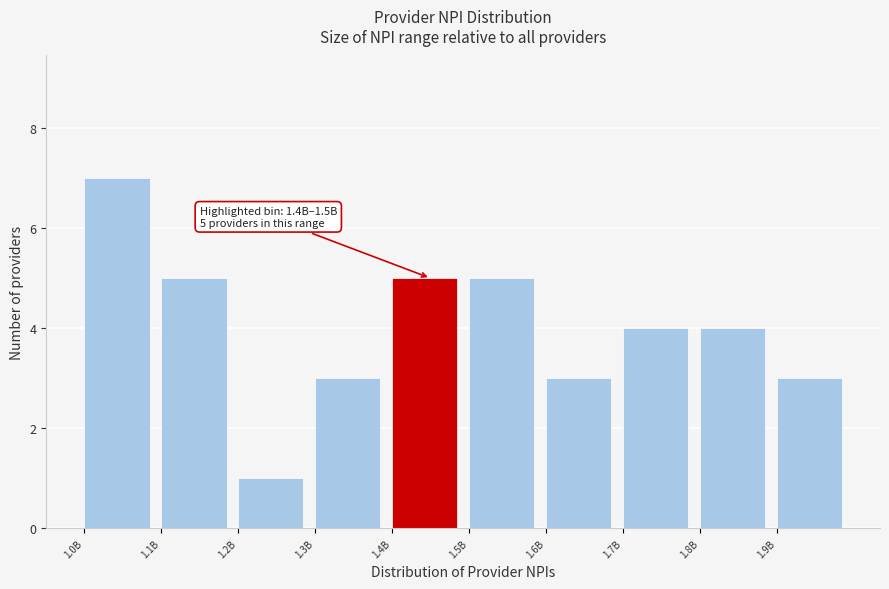

Reading right to left, transcribe all the data shown in this chart.

3	4	4	3	5	5	3	1	5	7